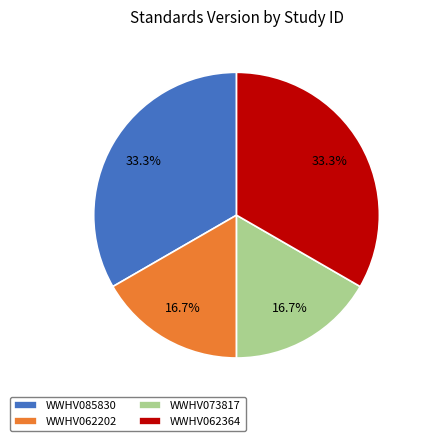

Which has a higher value, WWHV062364 or WWHV073817?

WWHV062364